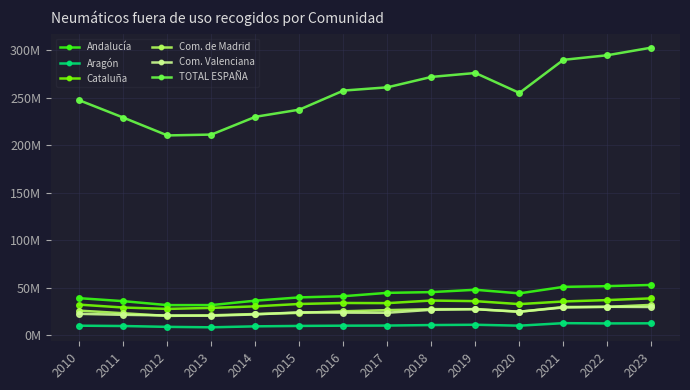

Which category has the lowest value across all series?

2013